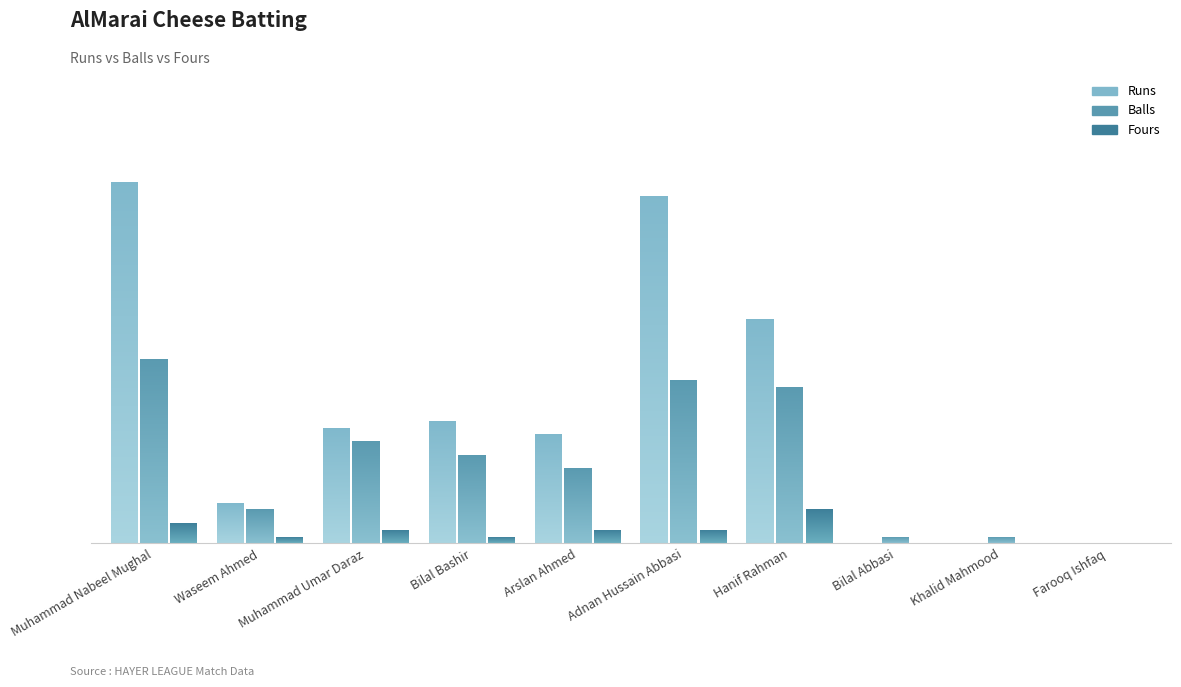

What is the highest value of the Balls series?

27